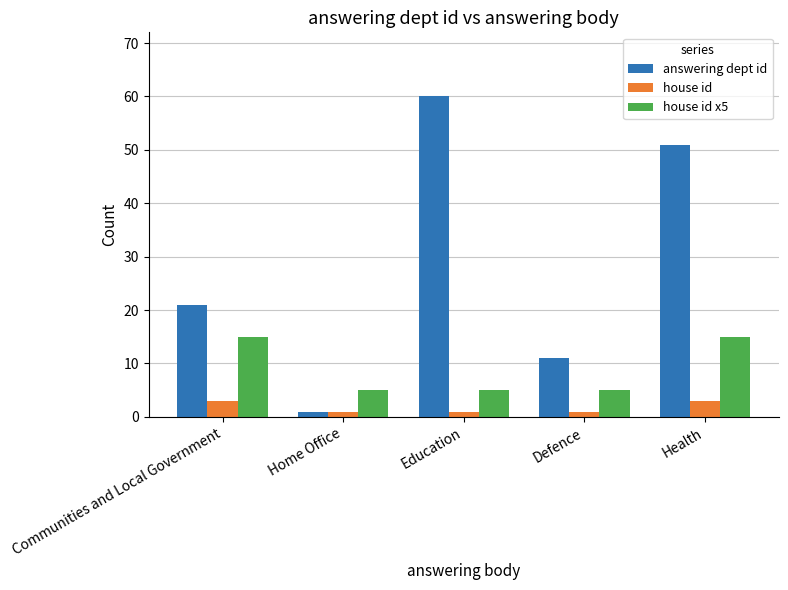

Does the chart contain any negative values?

No